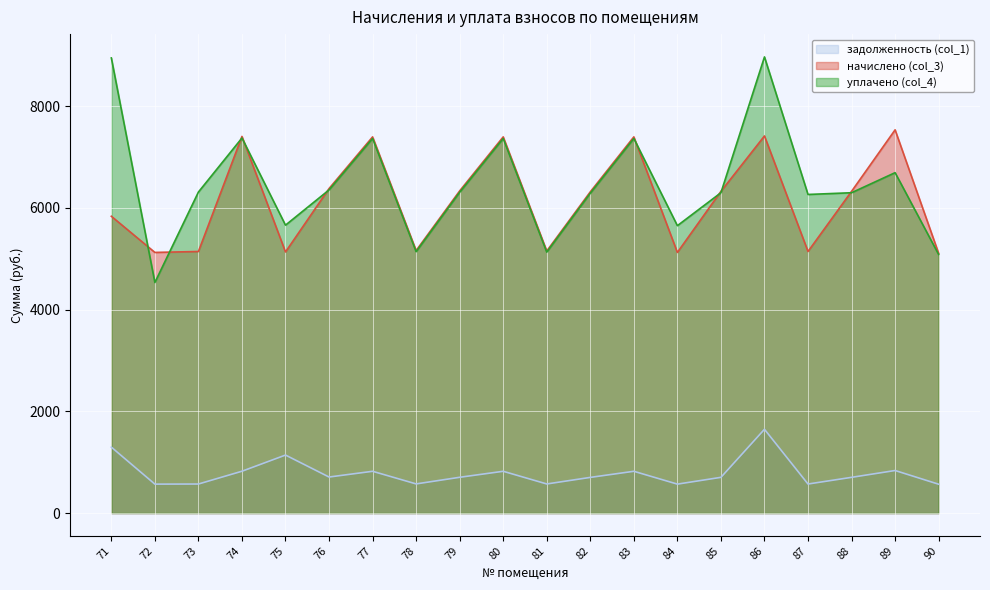

How many lines are shown in the chart?

3